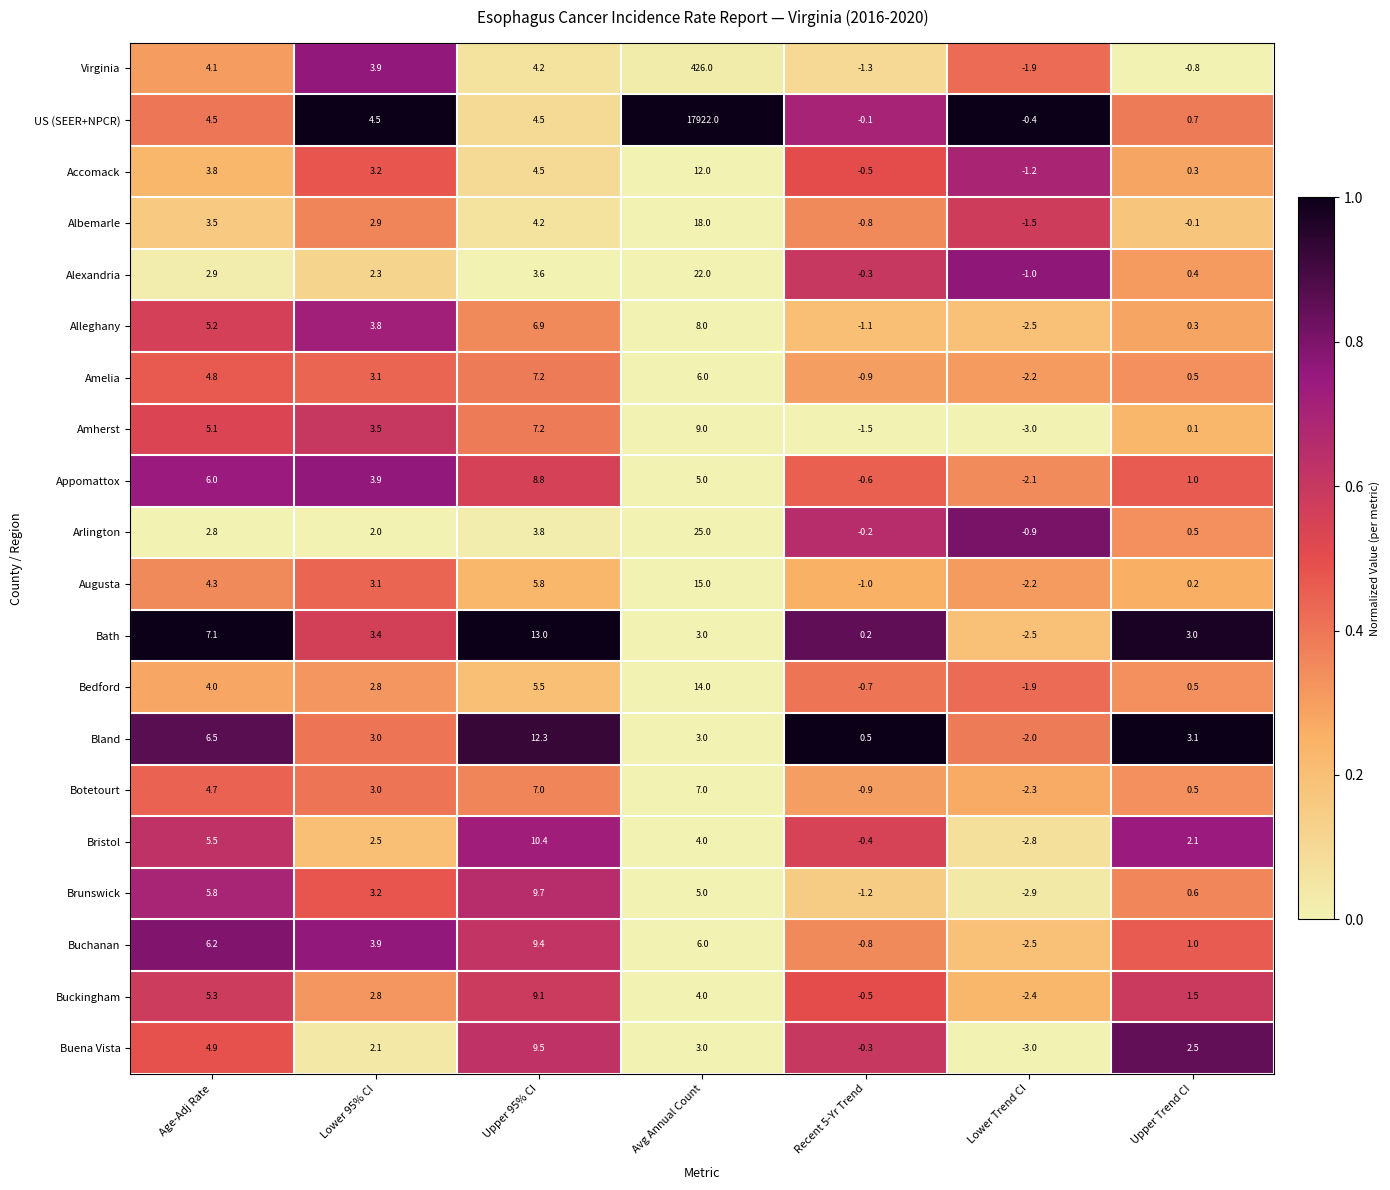

What is the greatest value displayed?

17922.0